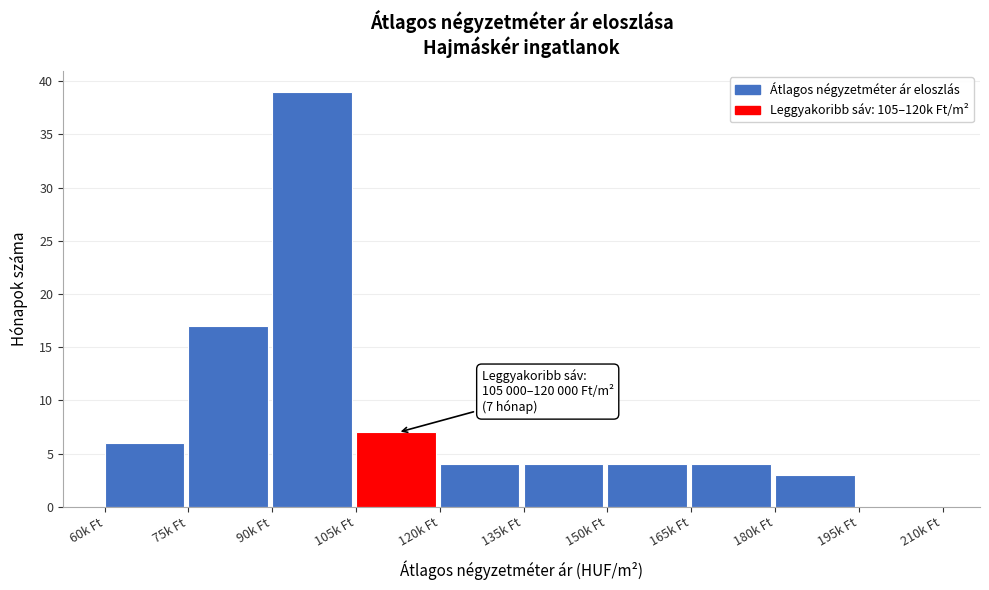

Reading left to right, list all the values displayed in this chart.

60k Ft=6	75k Ft=17	90k Ft=39	105k Ft=7	120k Ft=4	135k Ft=4	150k Ft=4	165k Ft=4	180k Ft=3	195k Ft=0